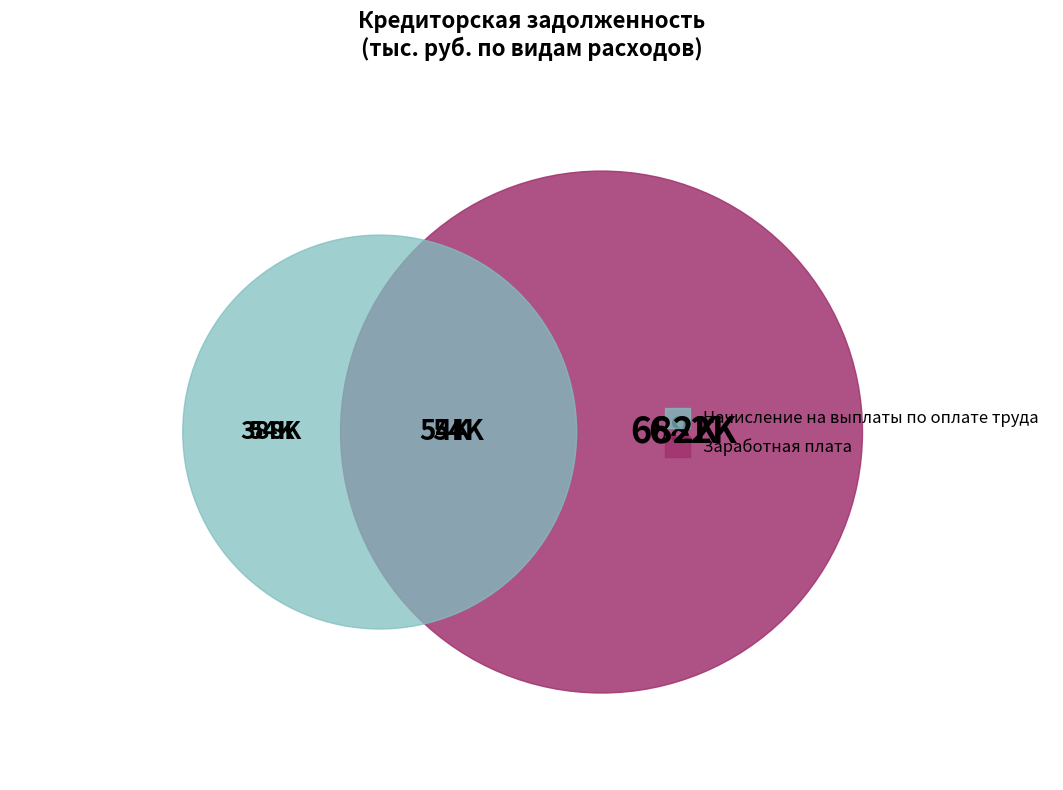

Does Заработная плата account for over 50% of the chart?

Yes